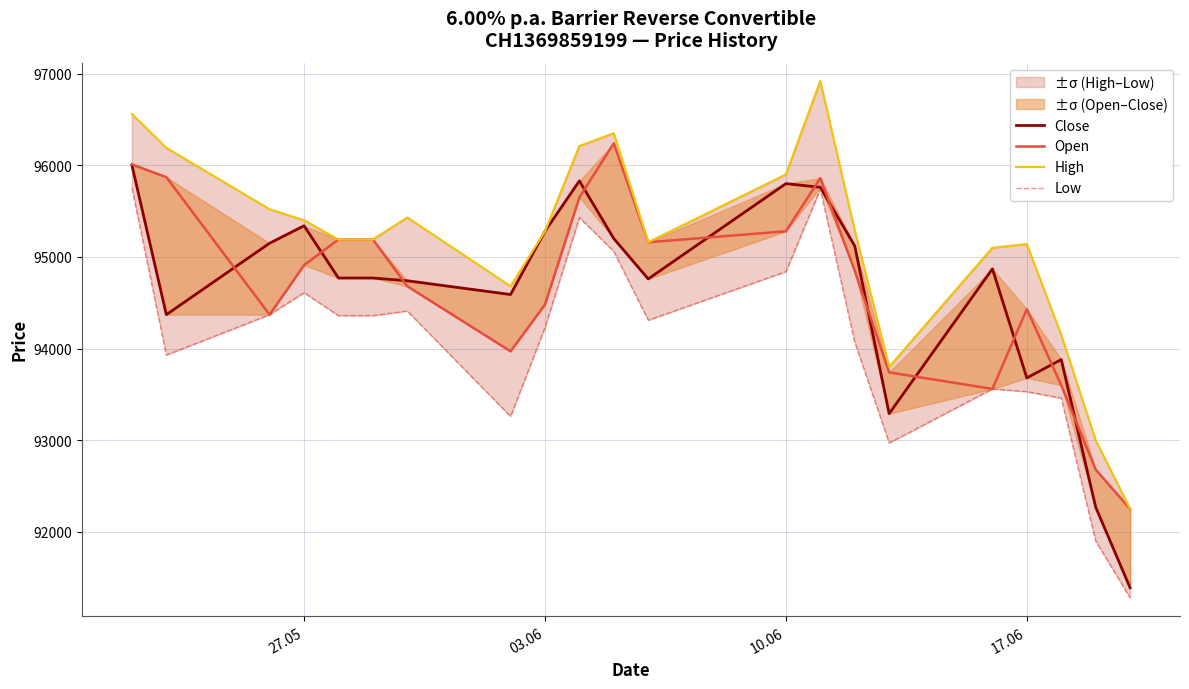

At 10.06, list the series in order from smallest to largest.

Low, Open, Close, High